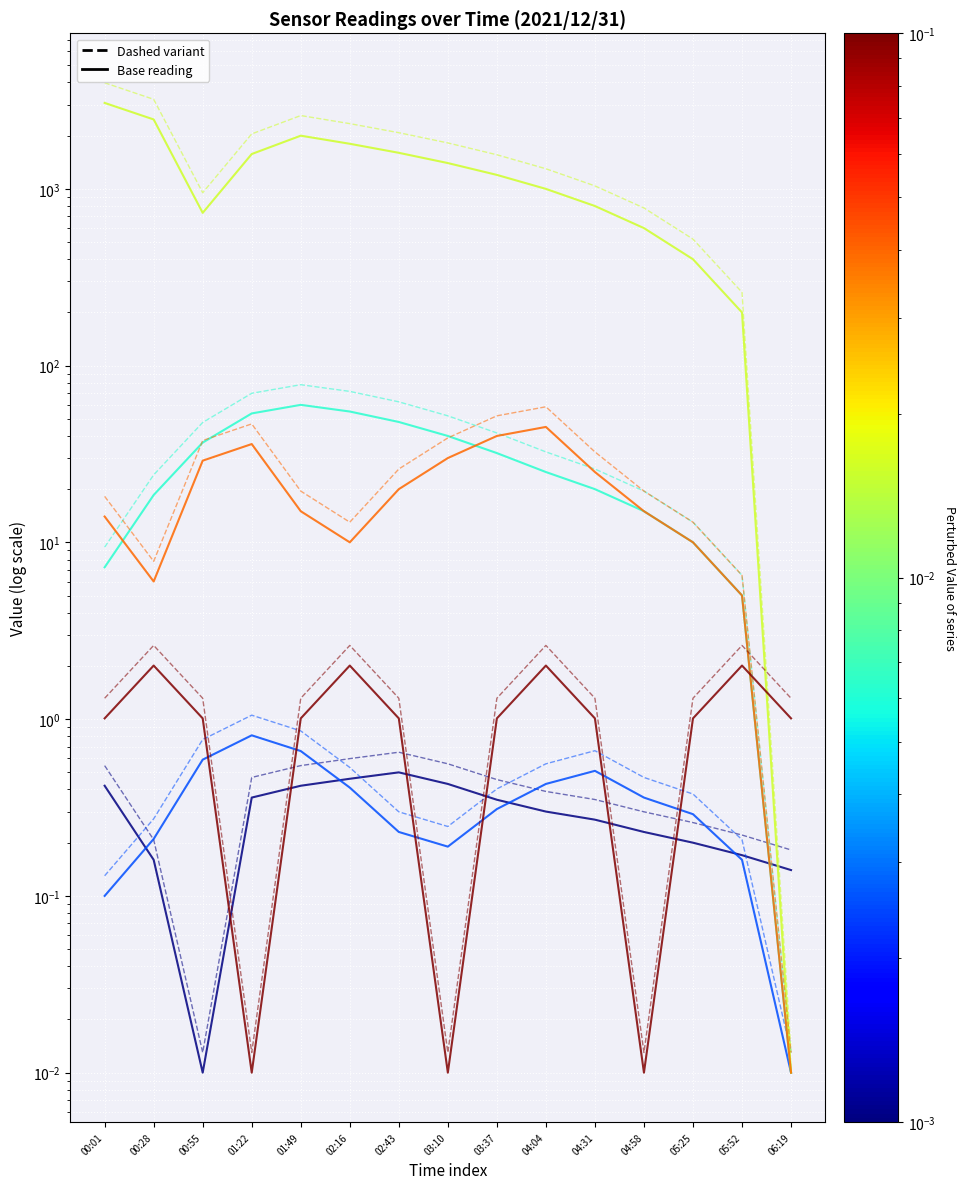

Between which two adjacent categories do BME280_temperature and Signal first intersect?

00:55 and 01:22